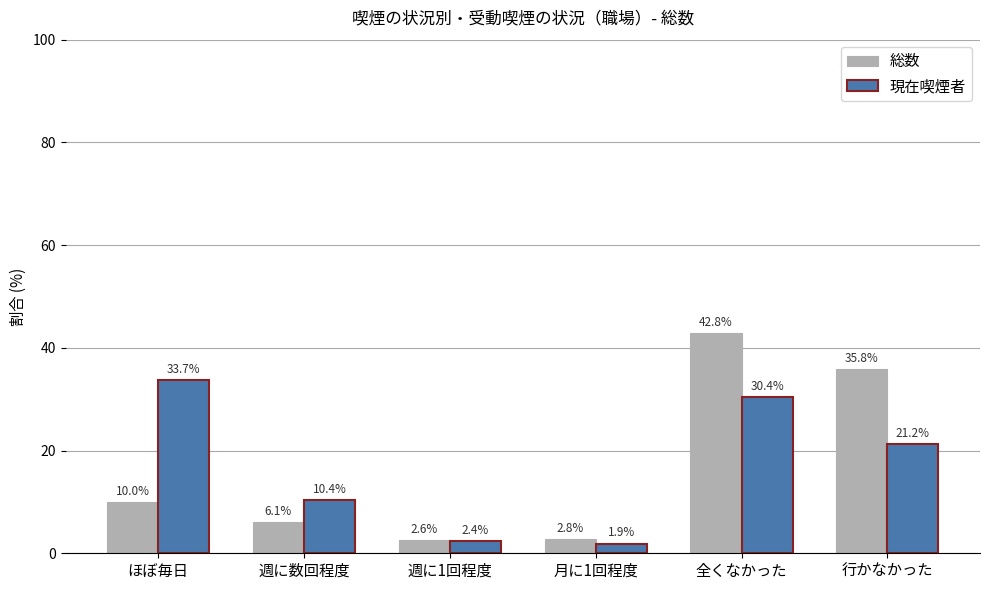

Reading right to left, list all the values displayed in this chart.

総数: 行かなかった=35.8	全くなかった=42.8	月に1回程度=2.8	週に1回程度=2.6	週に数回程度=6.1	ほぼ毎日=10.0
現在喫煙者: 行かなかった=21.2	全くなかった=30.4	月に1回程度=1.9	週に1回程度=2.4	週に数回程度=10.4	ほぼ毎日=33.7